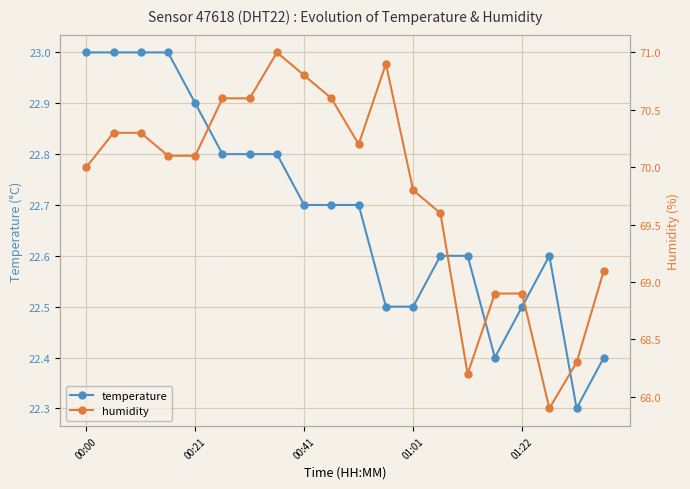

True or false: humidity and temperature intersect in this chart.

False